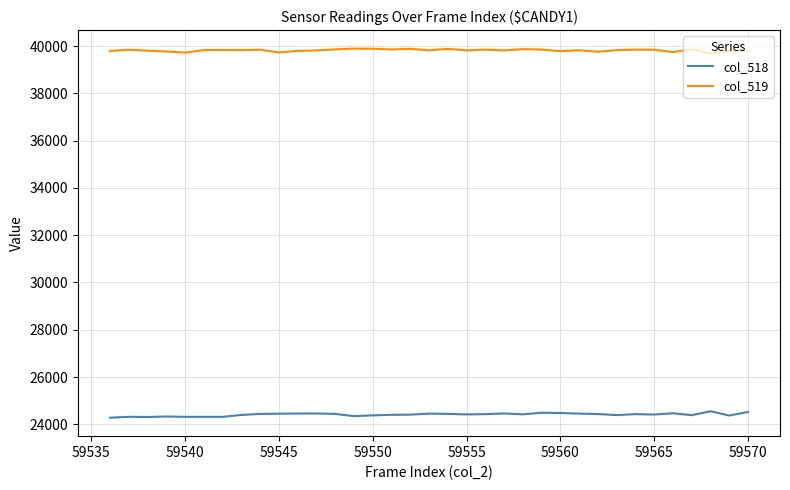

What is the average value of the col_518 series?

24413